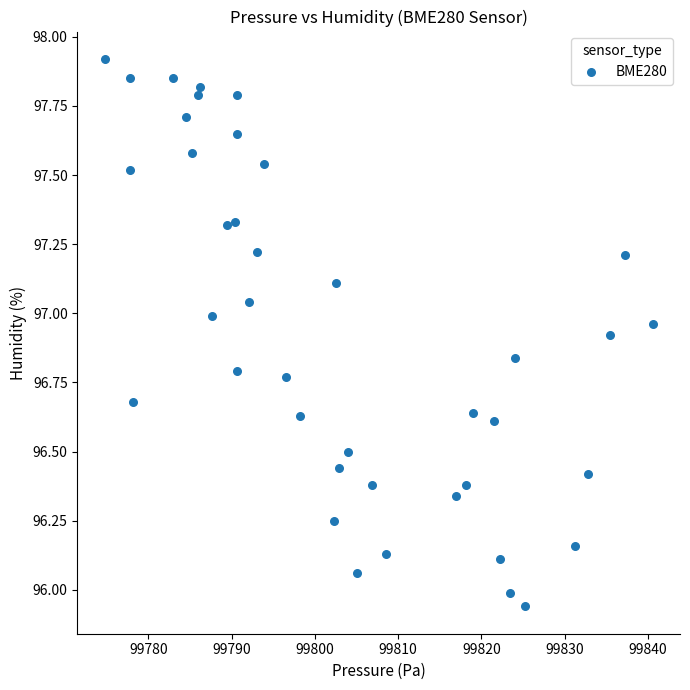

What is the range of Y values (max minus min)?

2.0